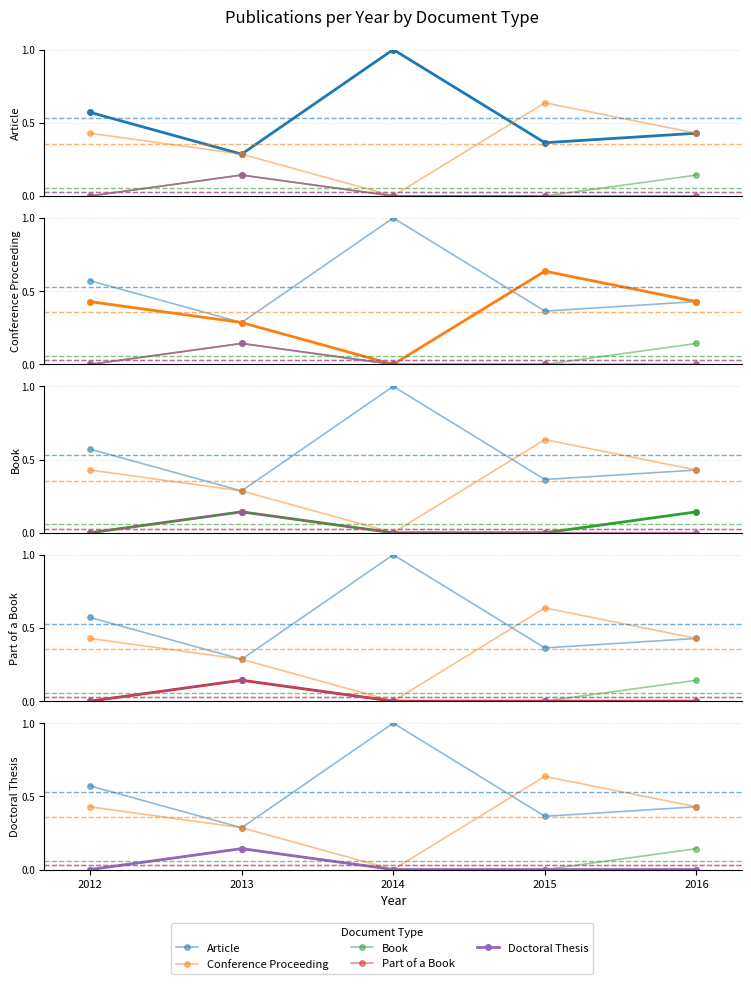

True or false: Conference Proceeding and Book cross at least once.

False